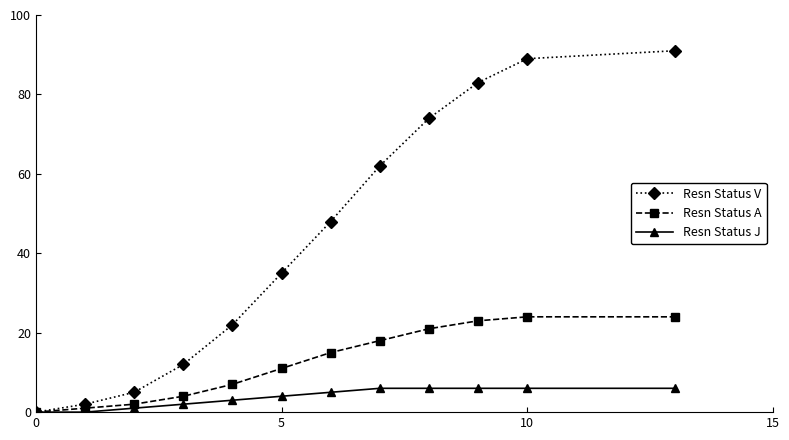

What is the maximum value shown in the chart?

91